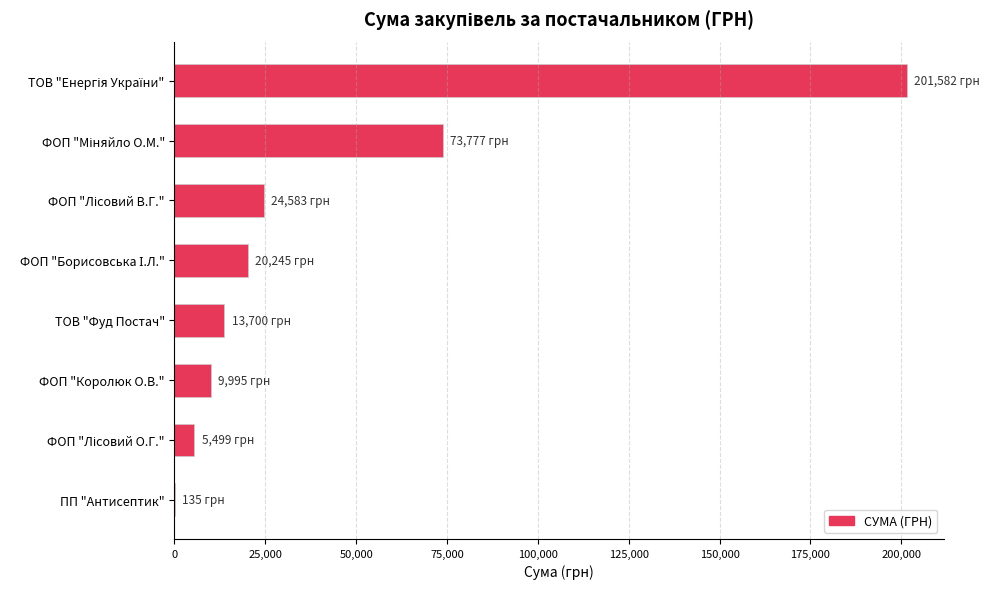

How many categories are shown in the chart?

8